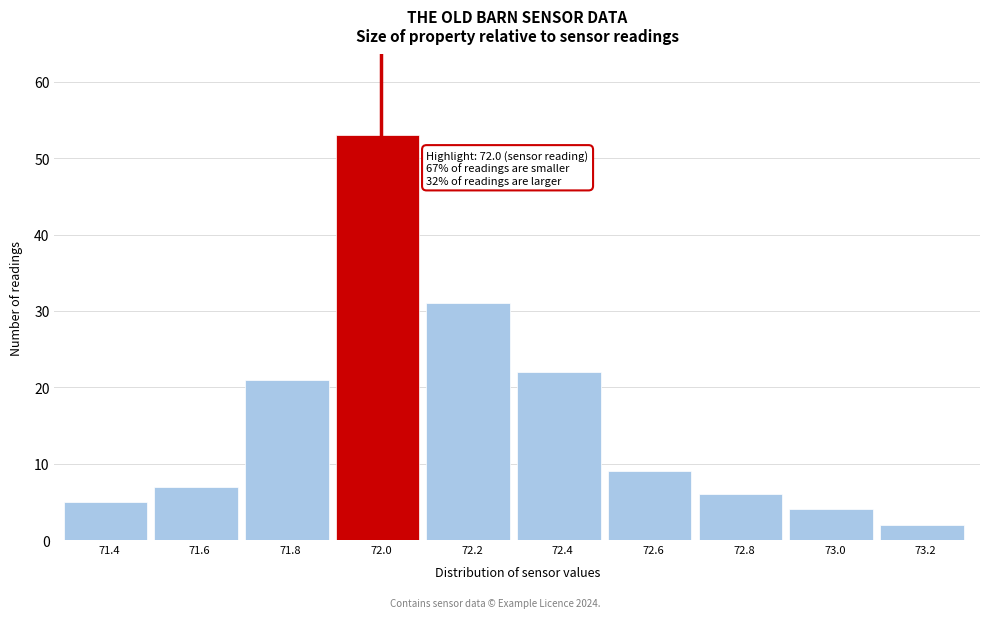

Reading left to right, extract all data points from this chart.

5	7	21	53	31	22	9	6	4	2